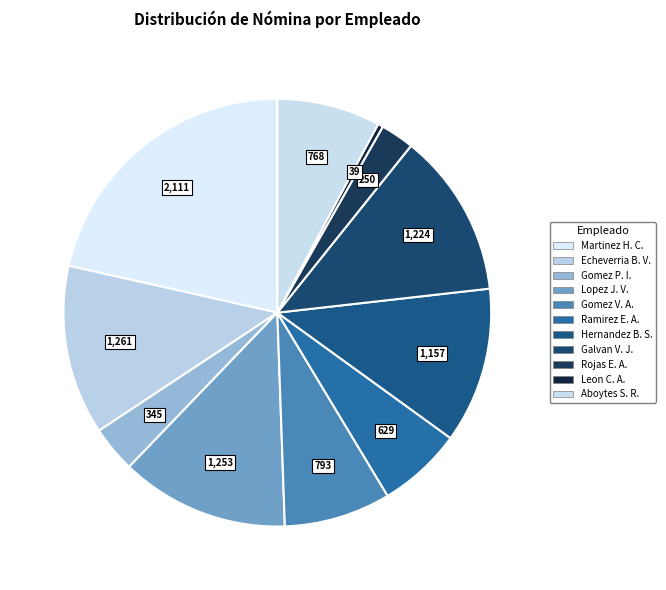

Which category has the biggest portion of the pie?

Martinez Herrera Cristian